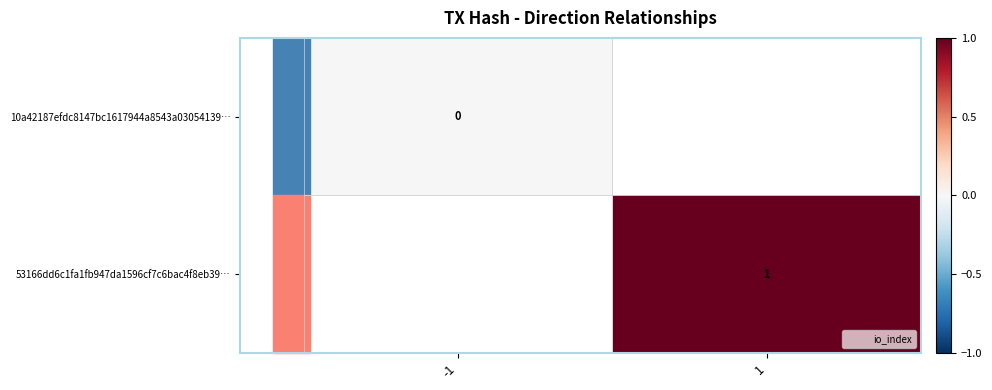

How many categories are shown in the chart?

2